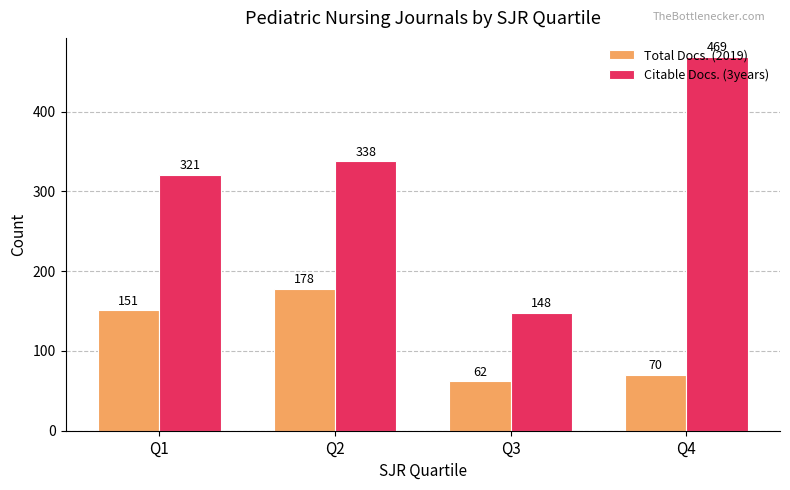

Reading left to right, transcribe all the data shown in this chart.

Total Docs. (2019): Q1=151	Q2=178	Q3=62	Q4=70
Citable Docs. (3years): Q1=321	Q2=338	Q3=148	Q4=469